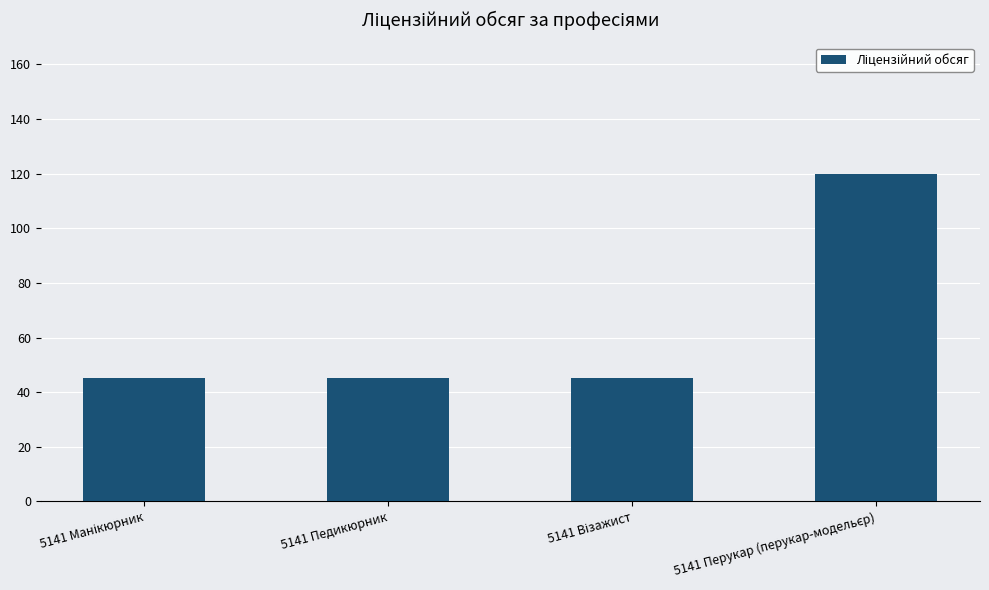

The chart shows a value of 45 at 5141 Педикюрник. True or false?

True